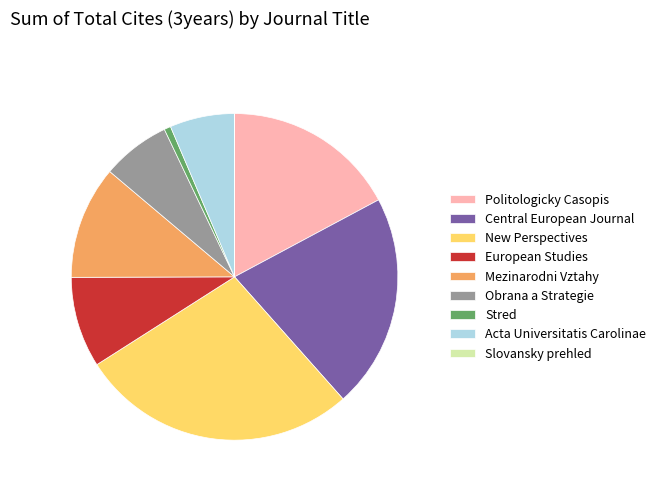

Is the sum of Mezinarodni Vztahy and Obrana a Strategie greater than half?

No